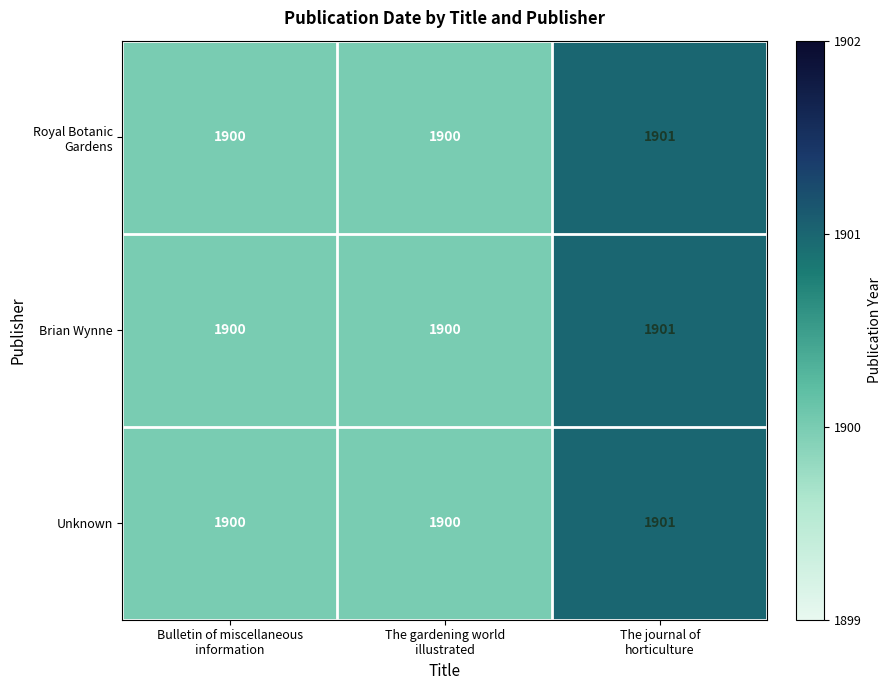

Which category has the highest value across all series?

The journal of
horticulture